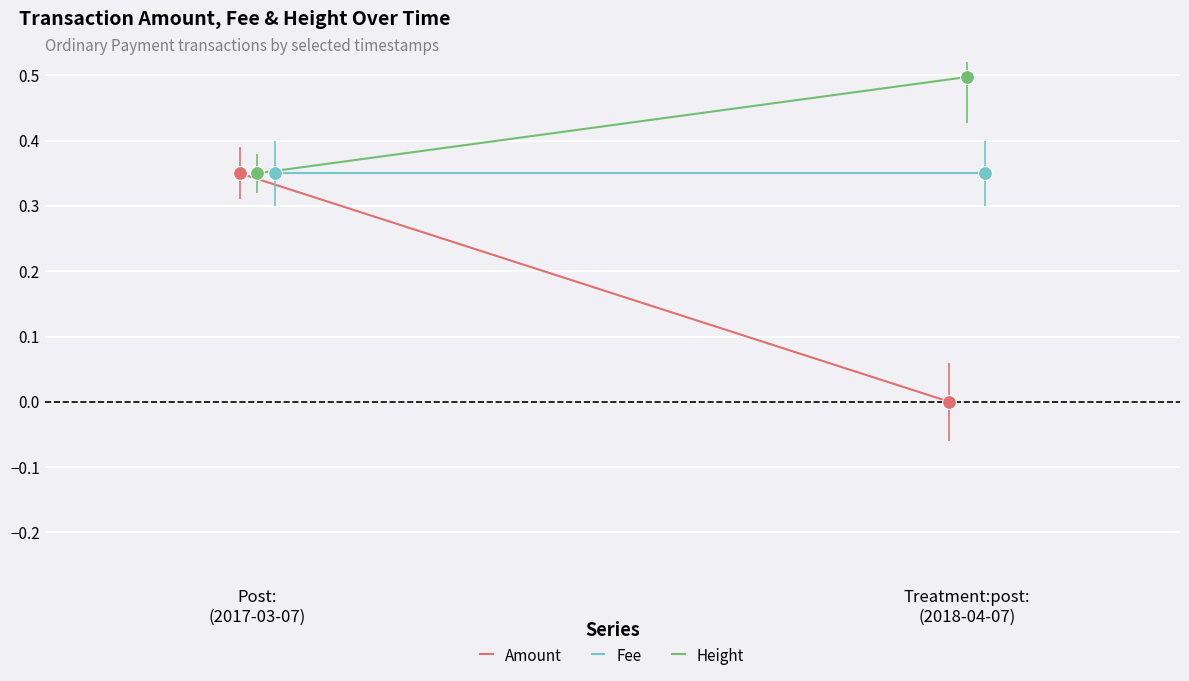

Which category has the lowest value across all series?

Treatment:post:
(2018-04-07)